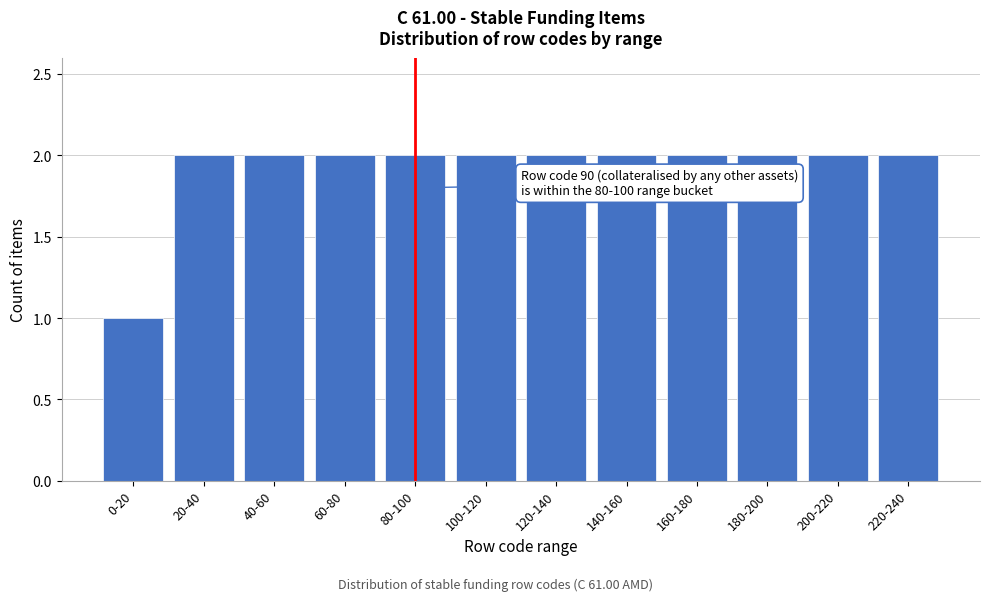

Reading left to right, what are all the values shown in this chart?

1	2	2	2	2	2	2	2	2	2	2	2